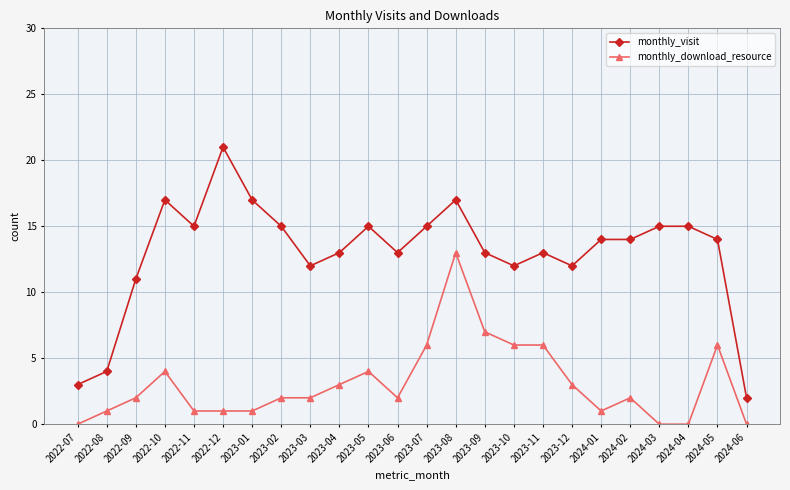

True or false: monthly_visit and monthly_download_resource cross at least once.

False